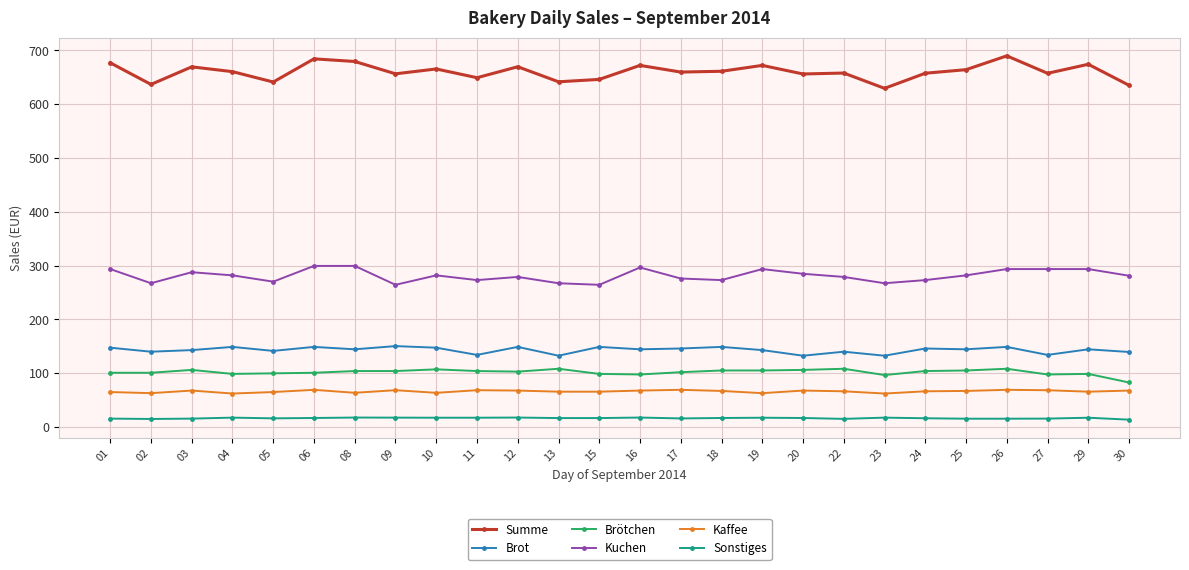

The Summe series shows 677.1 at 01. True or false?

True